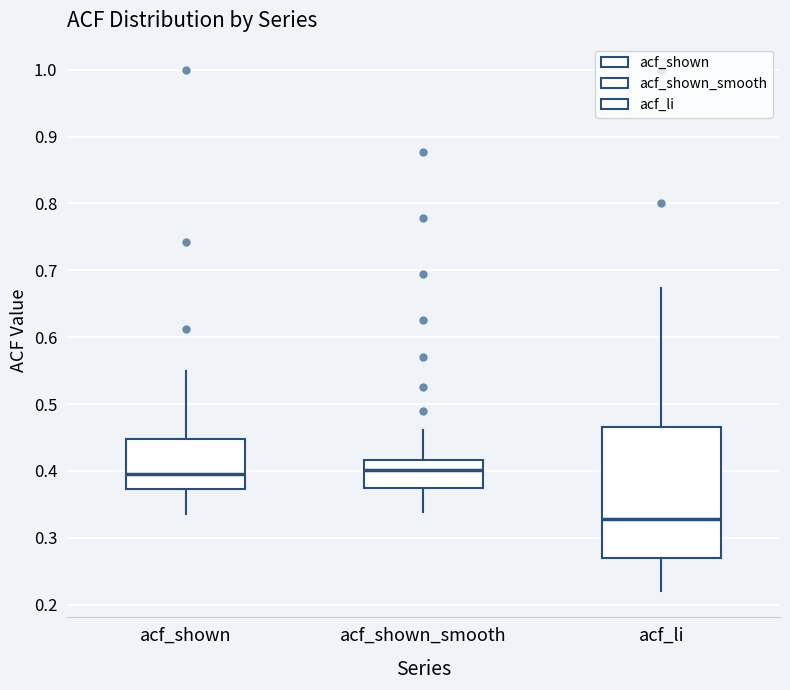

Which box is the tallest, from its lower edge to its upper edge?

acf_li